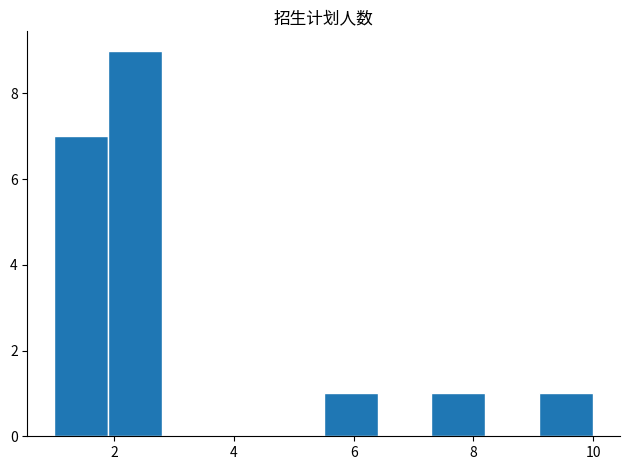

How tall is the bar that spans 9.1 to 10.0 on the x-axis? Neither the bar edges nor the heights are printed on the chart, so give them approximately, as read against the axes.

1